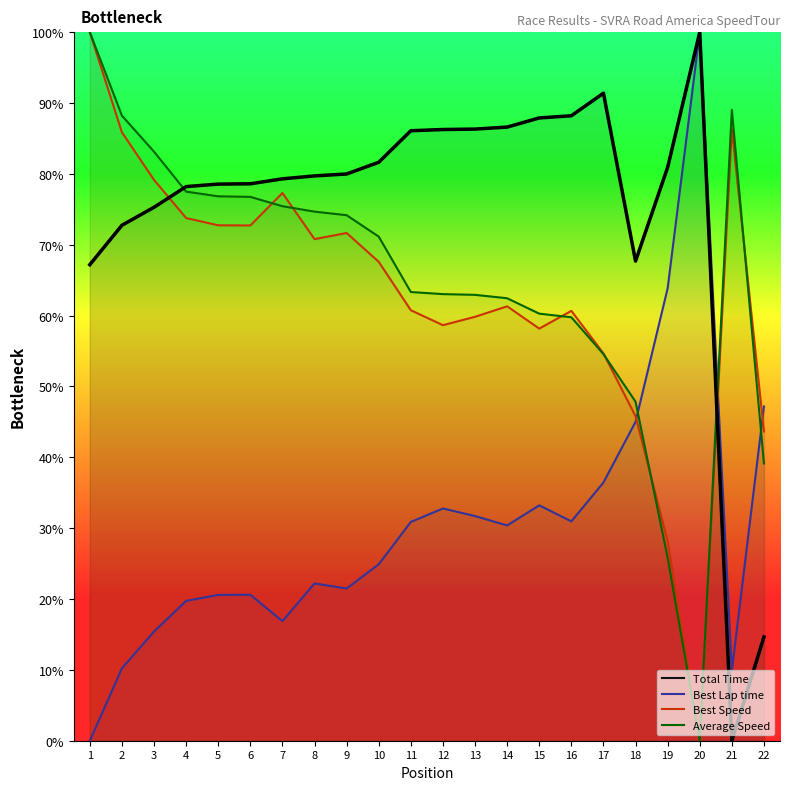

Is it true that Best Speed equals 65.3 at 1?

False